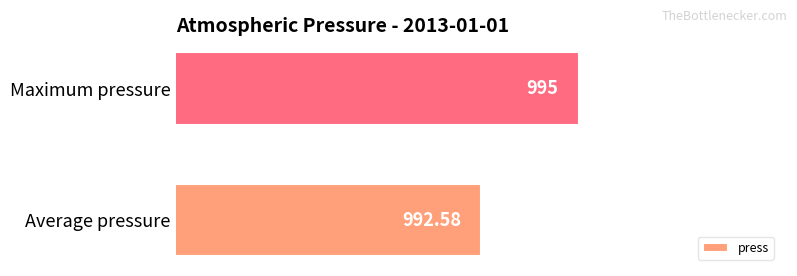

Which label corresponds to the largest value in the chart?

Maximum pressure